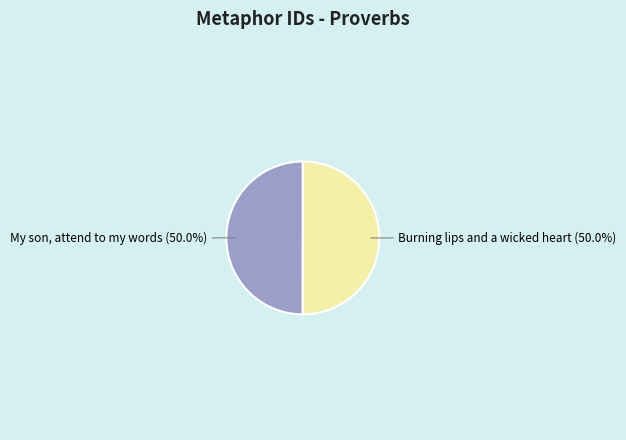

What is the ratio of the value at Burning lips and a wicked heart to the value at My son, attend to my words?

1.0